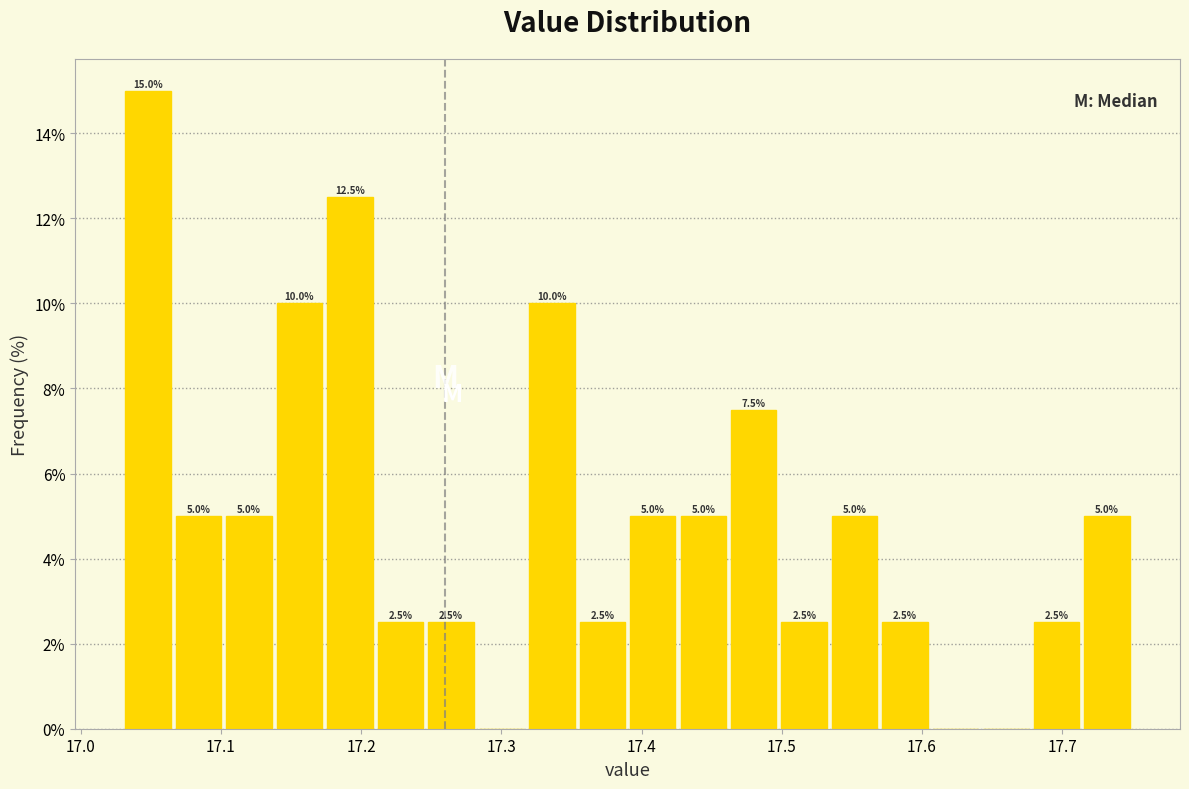

Around what value on the x-axis is the tallest bar? Give the approximate position of its centre, as read against the axis.

17.05